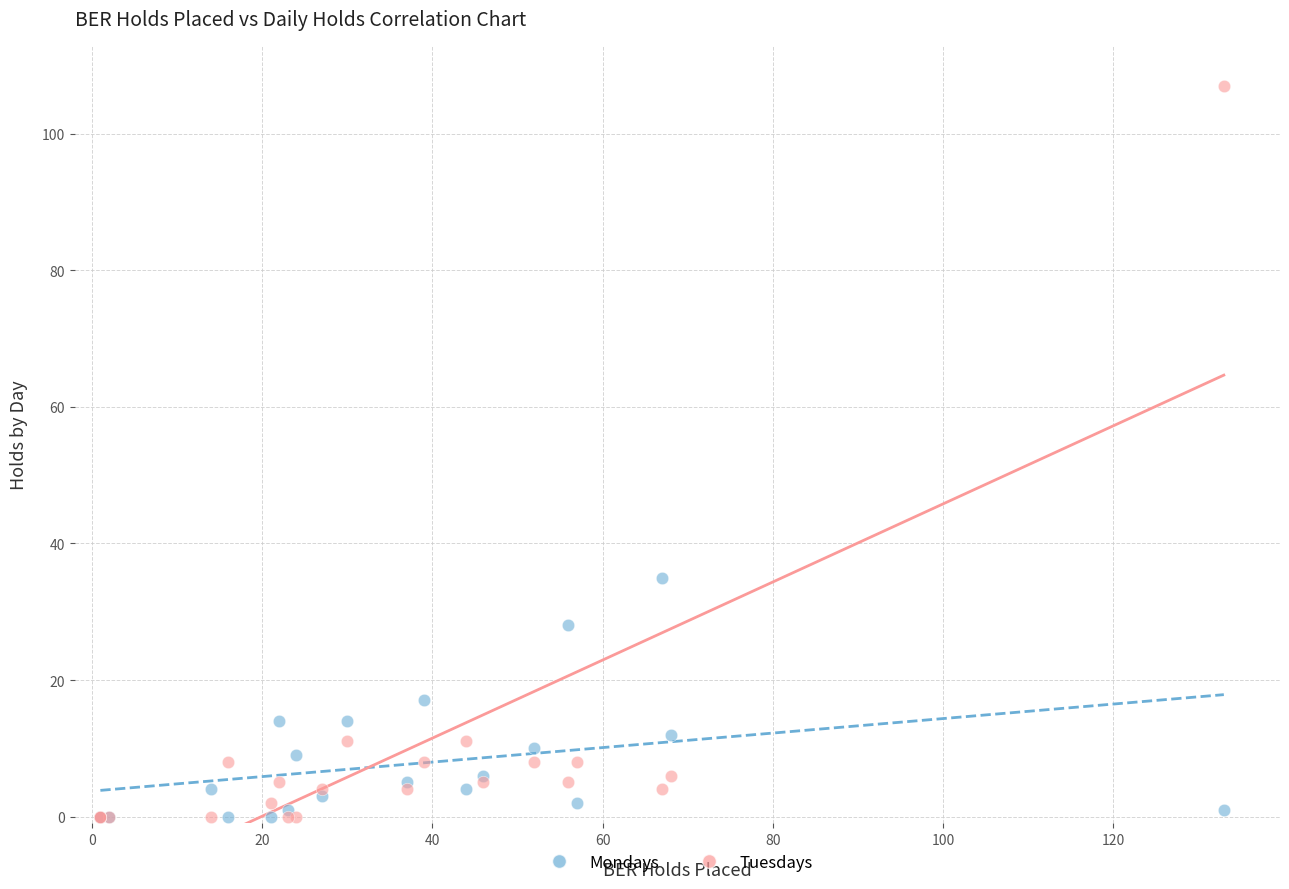

Across all series, what Y value is closest to 53?

35